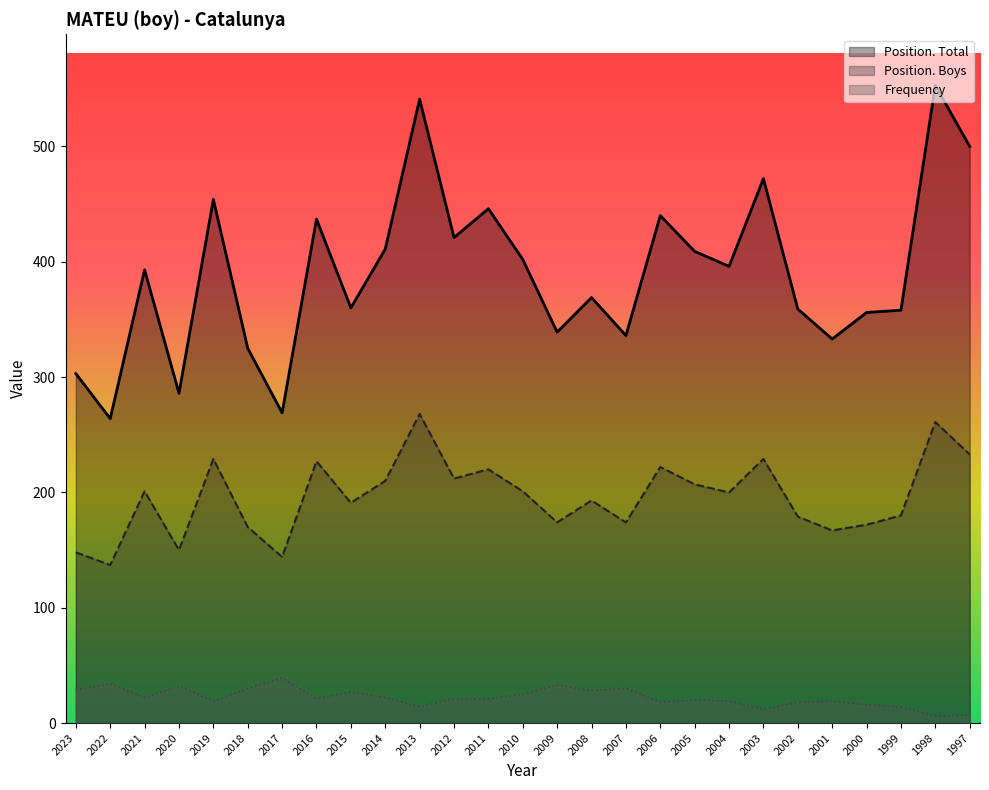

What value does the Position. Boys series have at 2000, to the nearest 5?

170